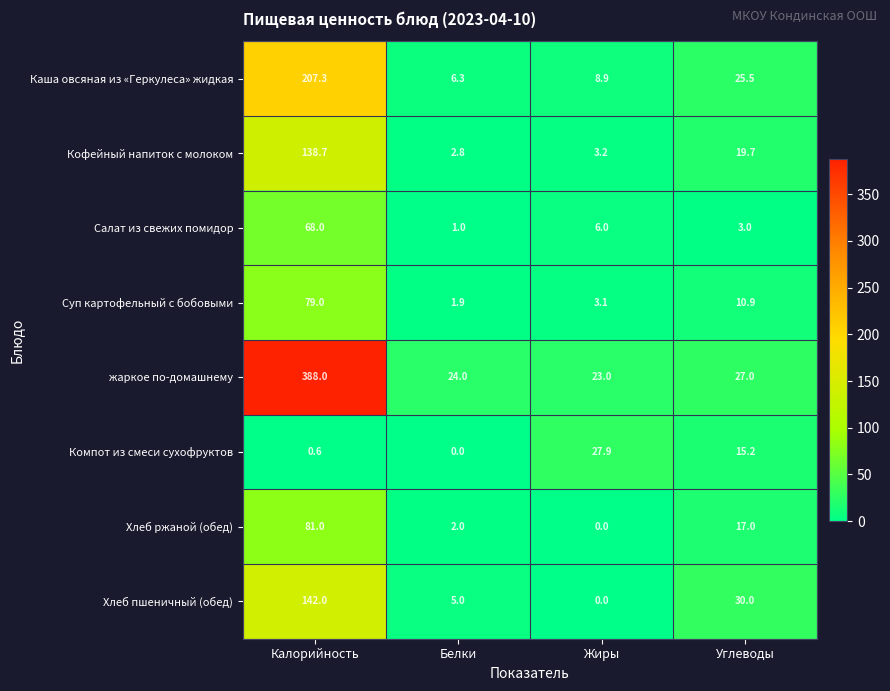

What is the difference between the Компот из смеси сухофруктов values at Углеводы and Белки?

15.2